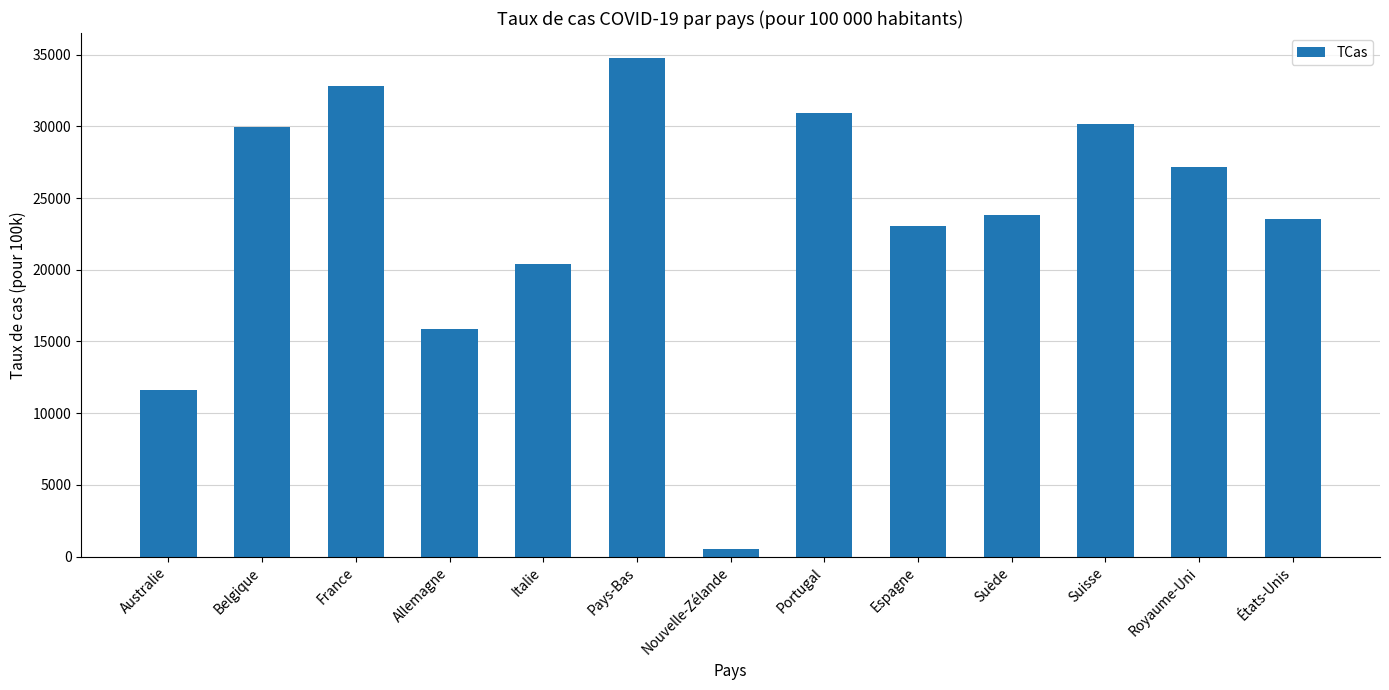

What is the average value?

23432.7